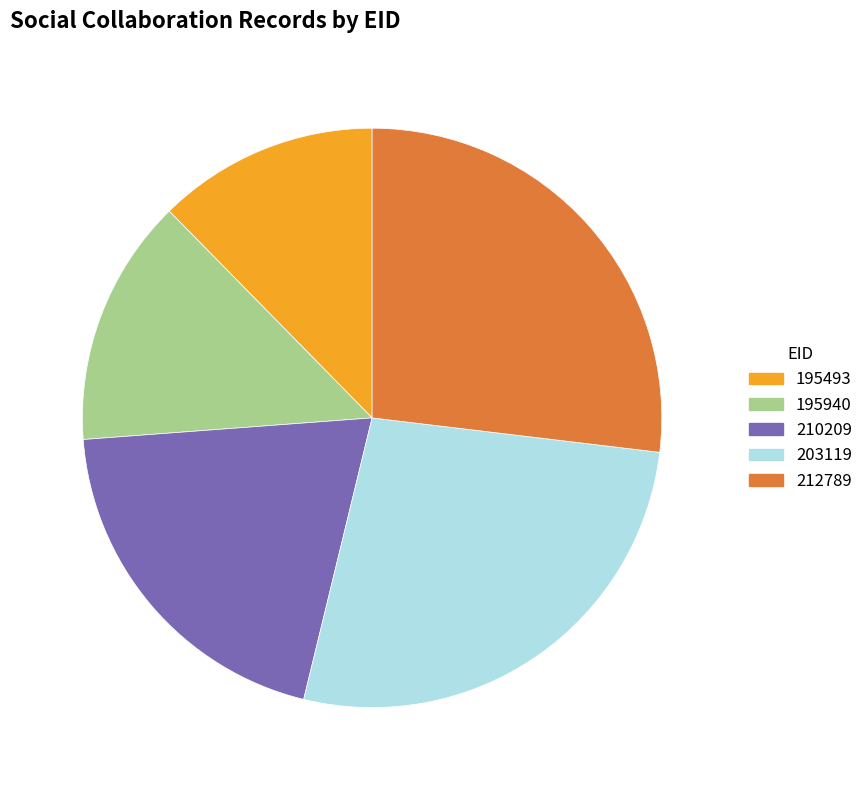

Is there any slice that represents more than half of the pie?

No